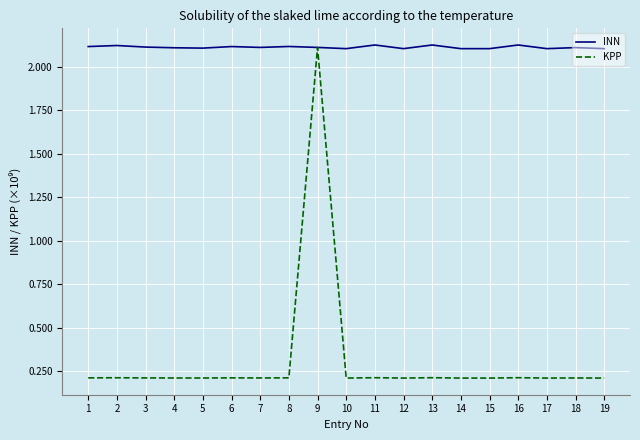

The value of KPP at 19 is 0.3. True or false?

False